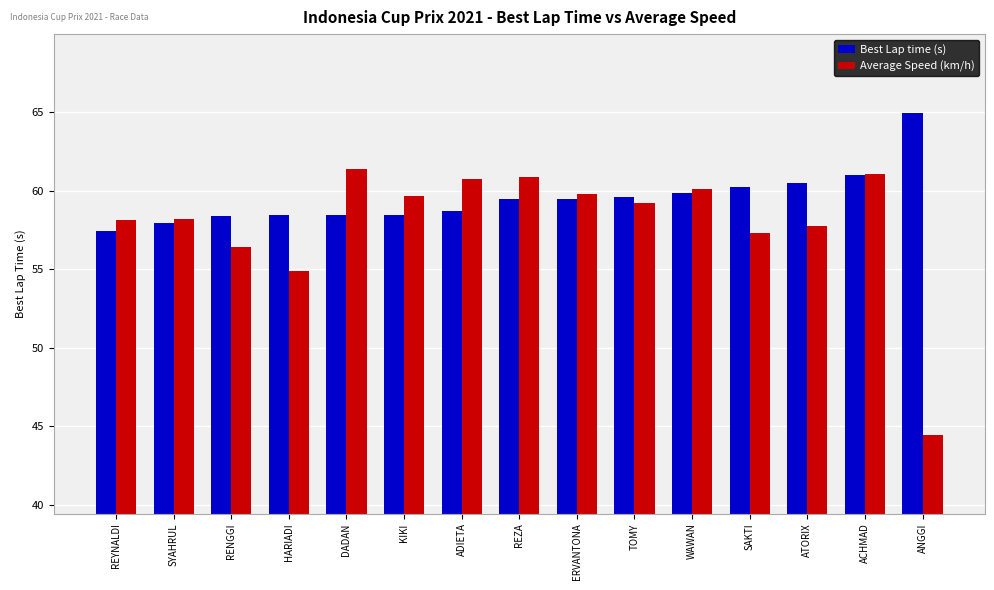

Rank the series by their maximum value, from highest to lowest.

Best Lap time (s), Average Speed (km/h)